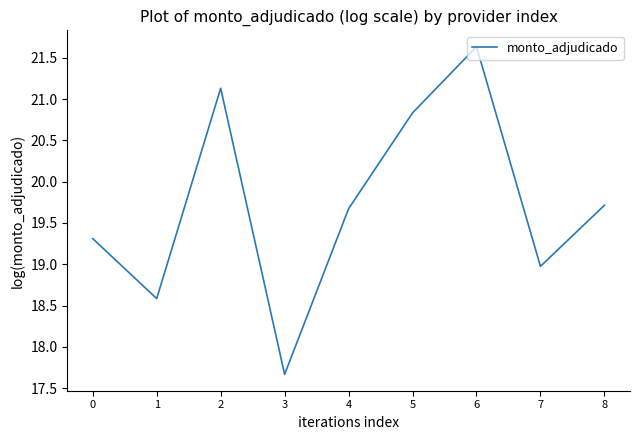

Reading left to right, transcribe all the data shown in this chart.

19.3	18.6	21.1	17.7	19.7	20.8	21.6	19.0	19.7